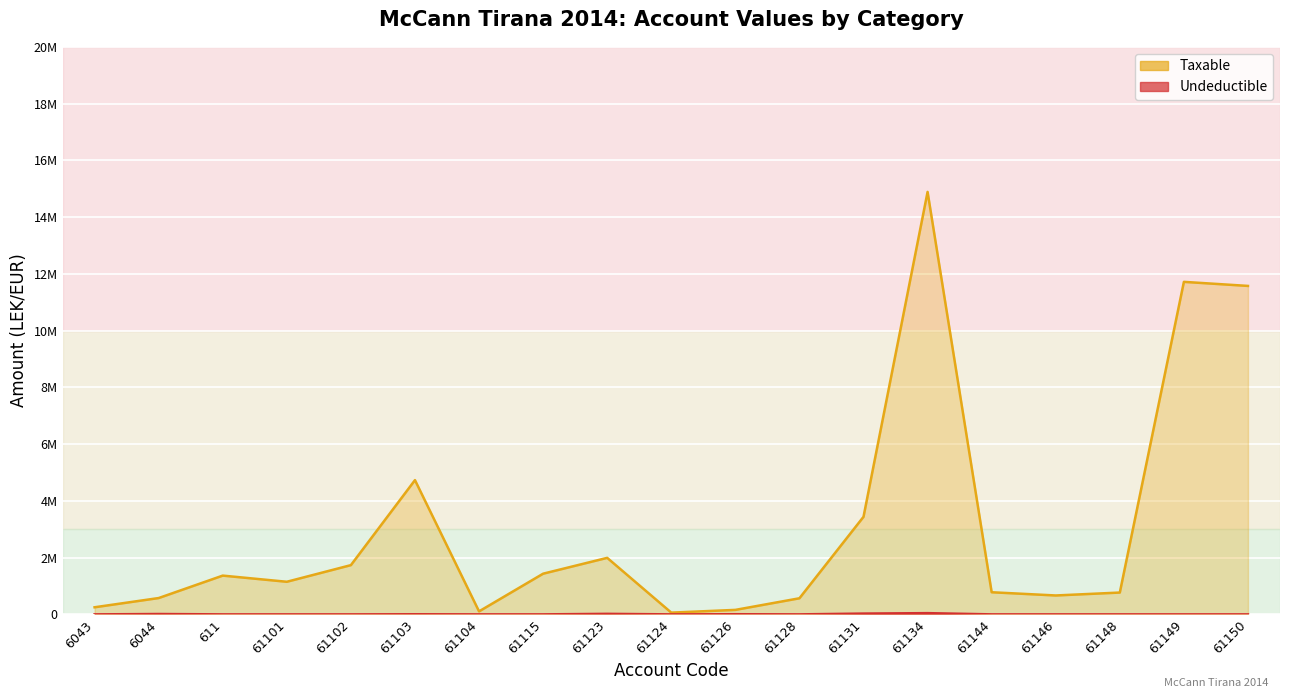

Reading left to right, what are all the values shown in this chart?

Taxable: 250227.1	575296.9	1366068.5	1149043.7	1735151.5	4731146.9	105900.0	1433753.2	1991862.2	61813.2	157990.0	567460.5	3437988.5	14887859.8	779642.1	666085.5	769080.9	11717876.6	11574631.1
Undeductible: 0.0	12822.0	0.0	0.0	0.0	3920.0	0.0	250.0	18500.0	0.0	5100.0	0.0	28000.0	43299.0	0.0	0.0	0.0	0.0	0.0